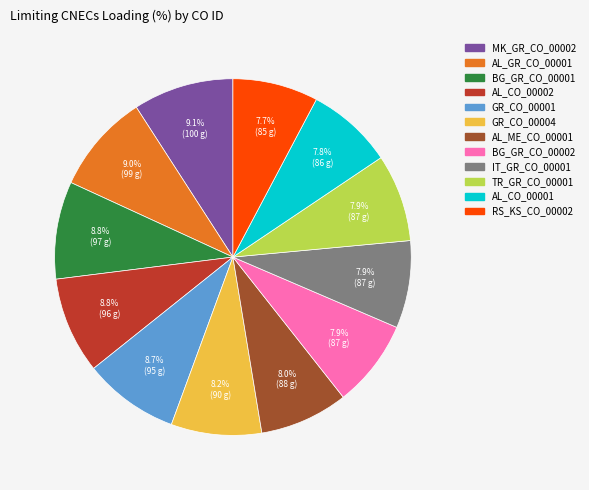

Is it true that RS_KS_CO_00002 is 8% of the pie?

True